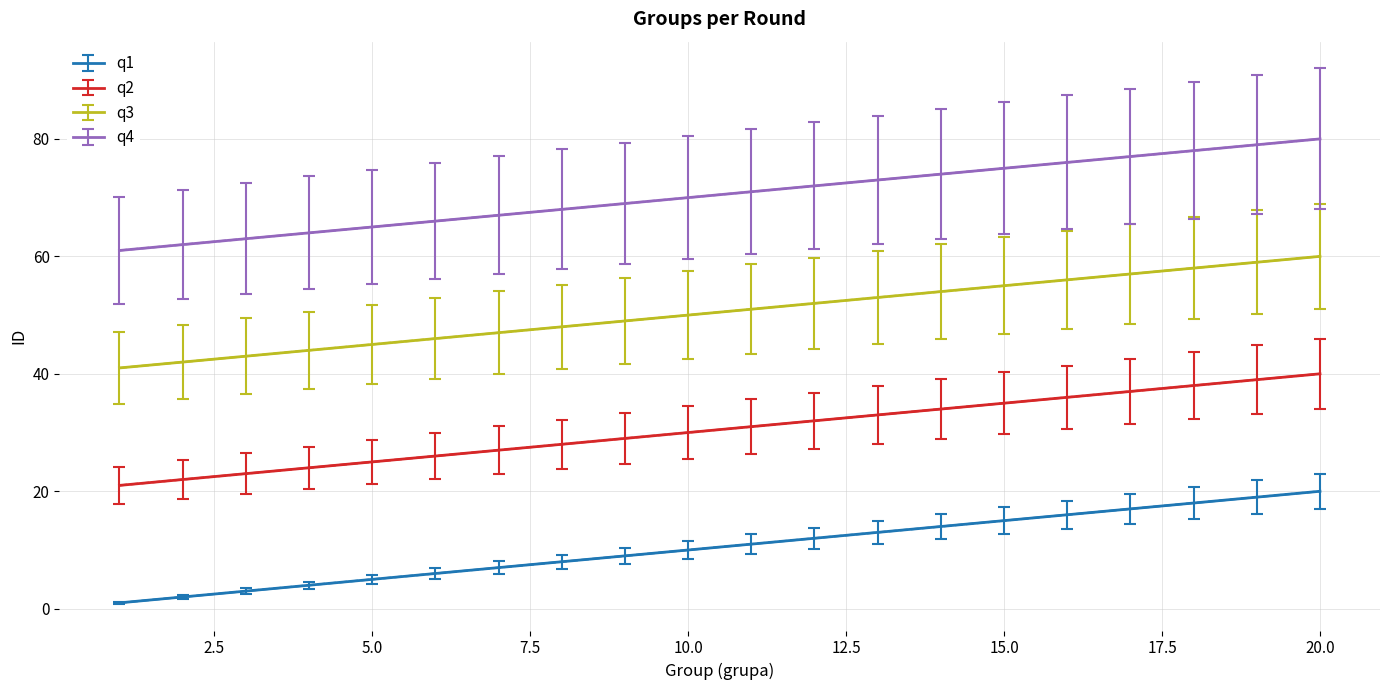

Which series changed the most between 15 and 18?

q3